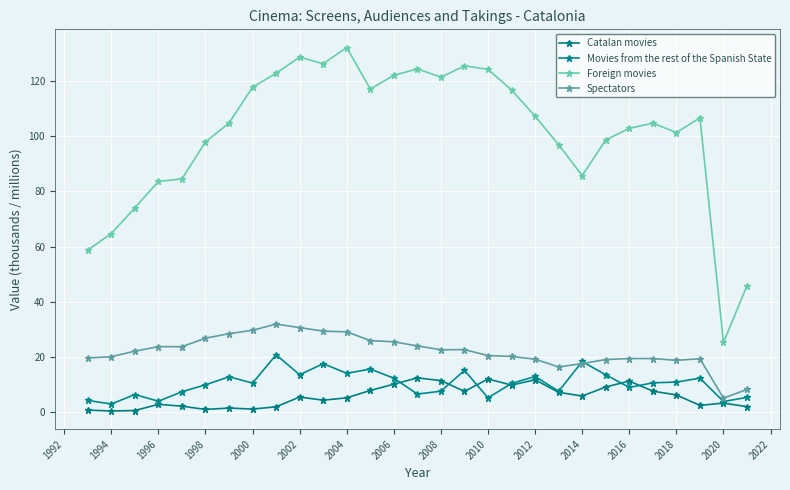

How many data points in Foreign movies are above 104?

16